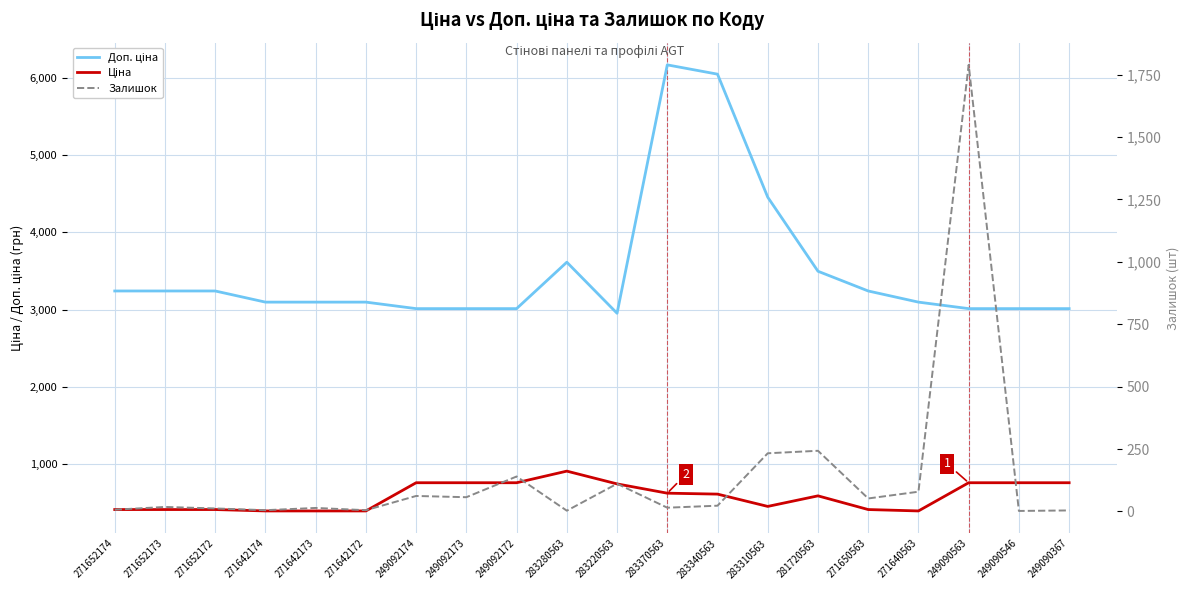

The Доп. ціна series shows 1348.0 at 283370563. True or false?

False